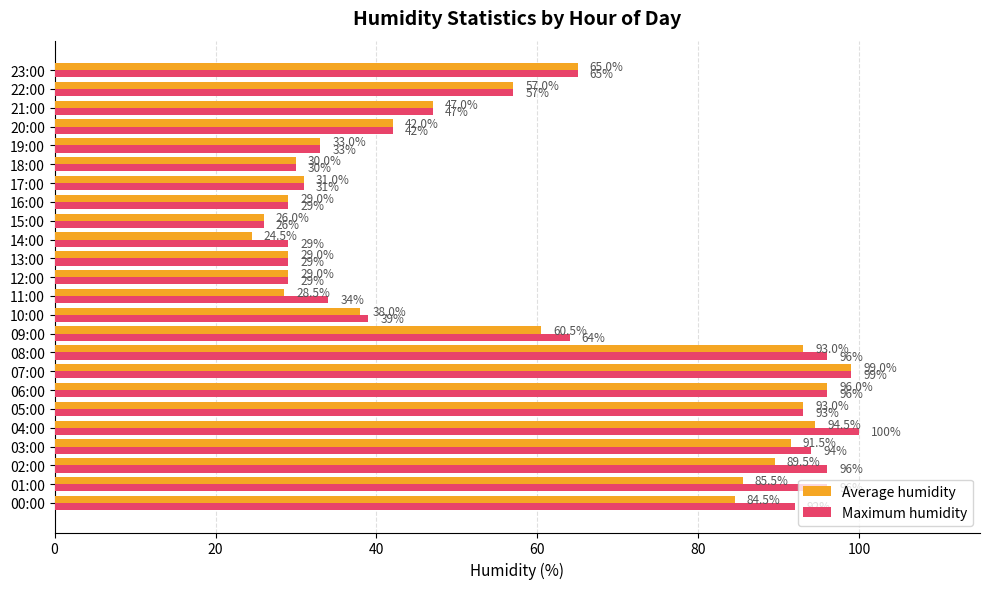

At which label does Average humidity reach its peak?

07:00